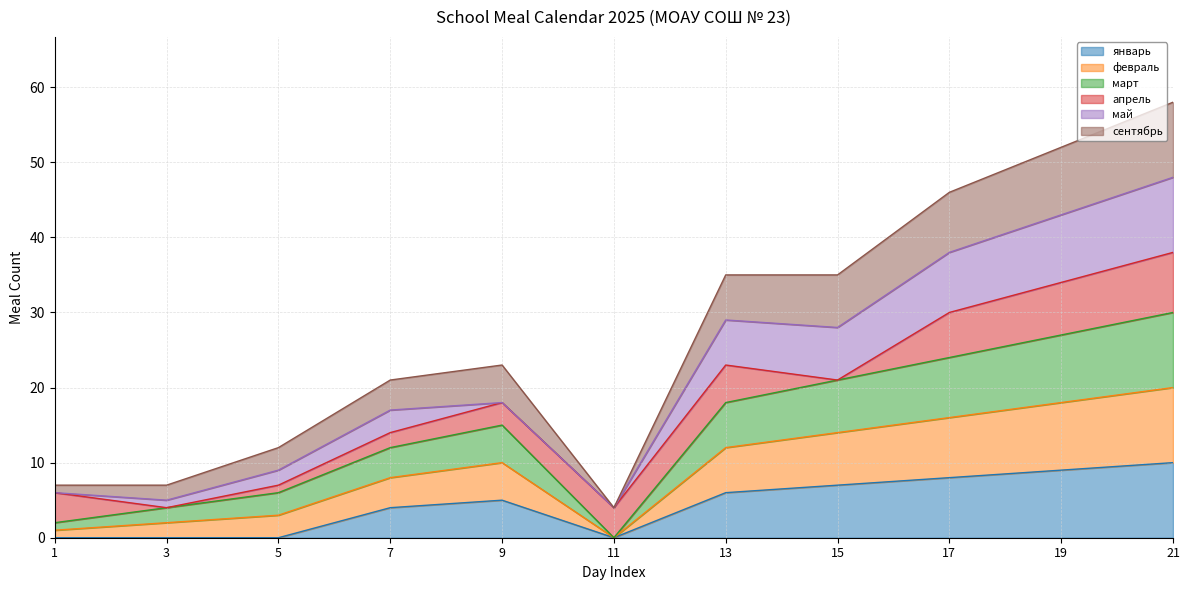

True or false: март and февраль cross at least once.

False